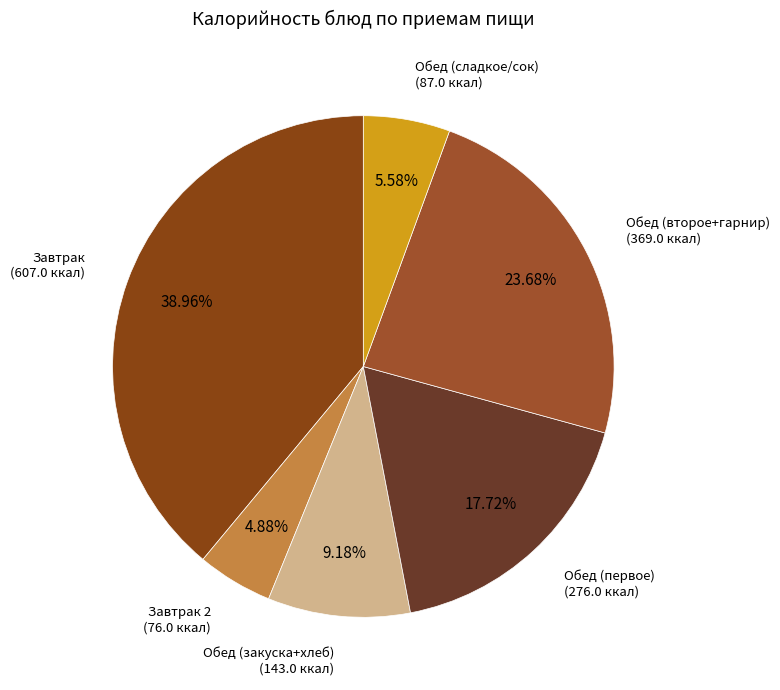

Count the number of slices in the pie.

6